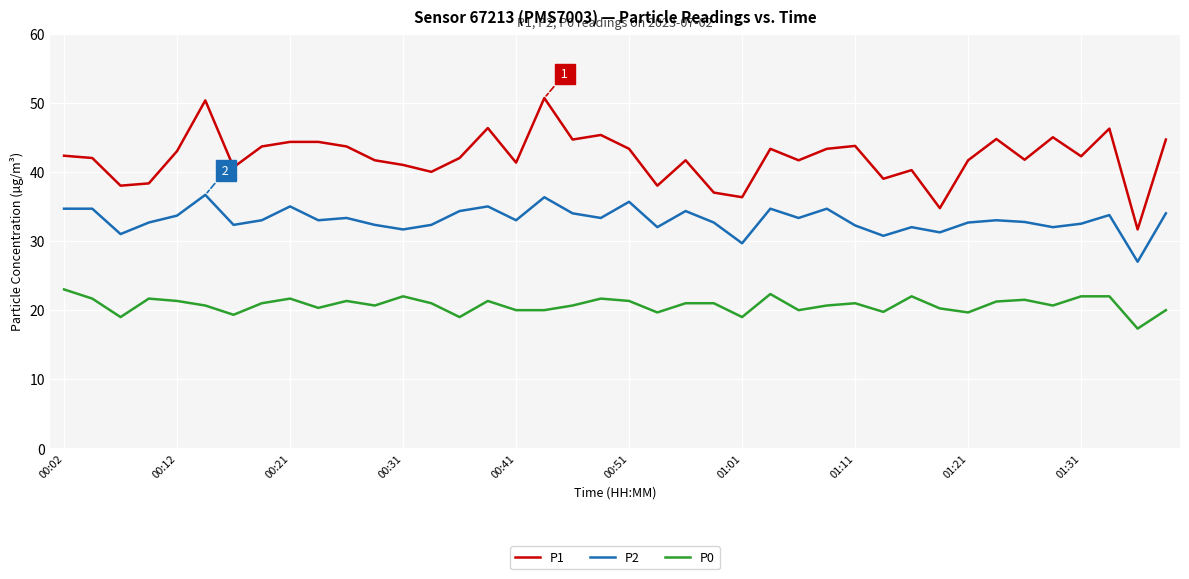

What is the difference between the maximum and minimum values in the P1 series?

19.0